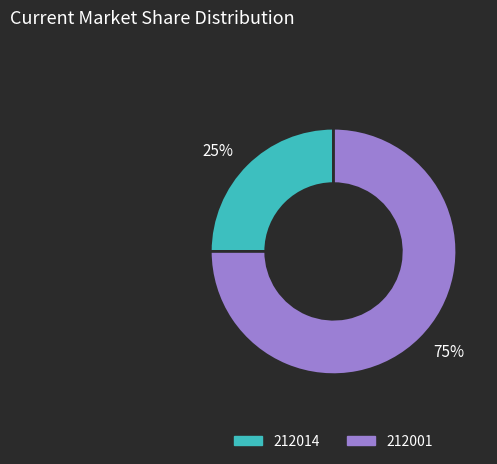

Rank the categories by value from highest to lowest.

212001, 212014